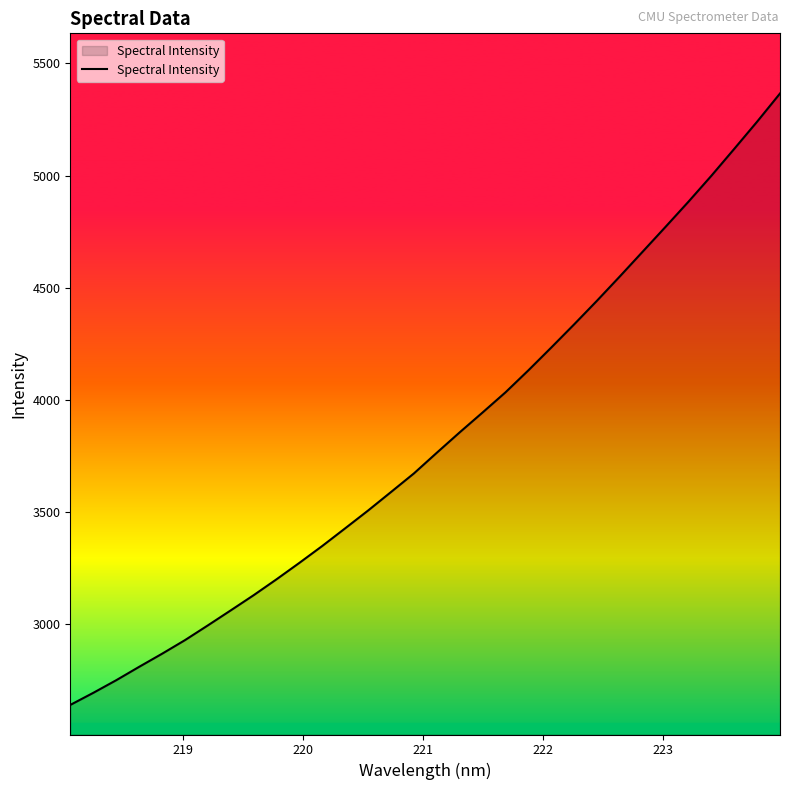

What is the difference between the maximum and minimum values?

2727.7